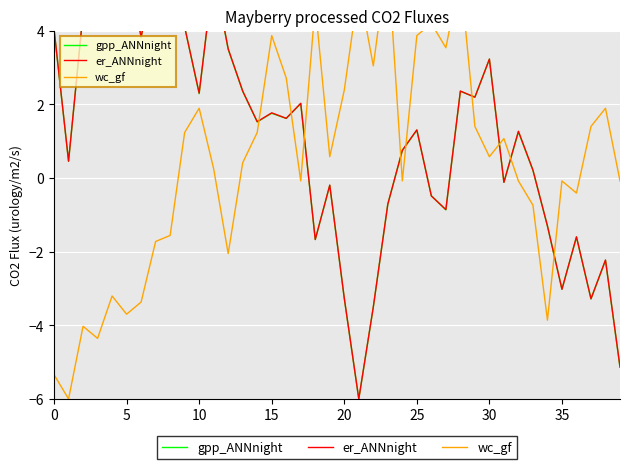

How many positive values does the er_ANNnight series have?

25